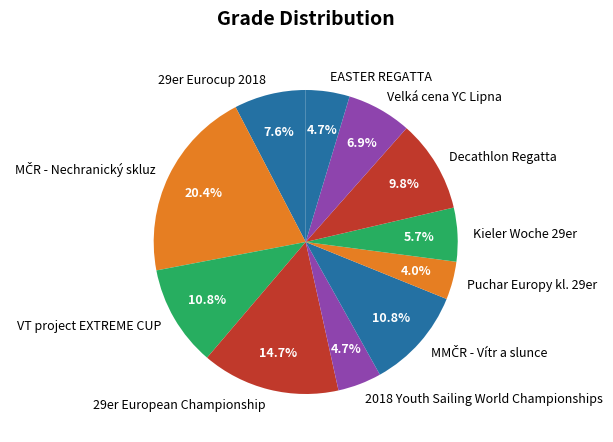

What is the ratio of the value at 2018 Youth Sailing World Championships to the value at Decathlon Regatta?

0.5